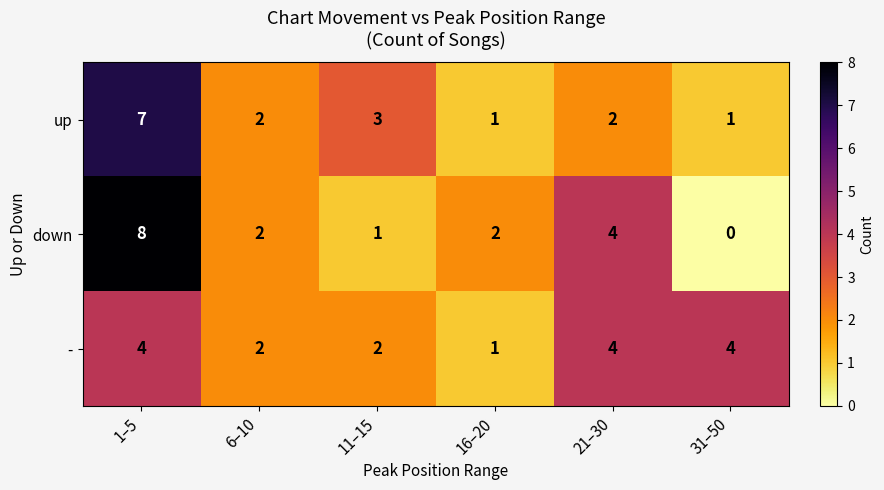

Is it true that - equals 1 at 11–15?

False